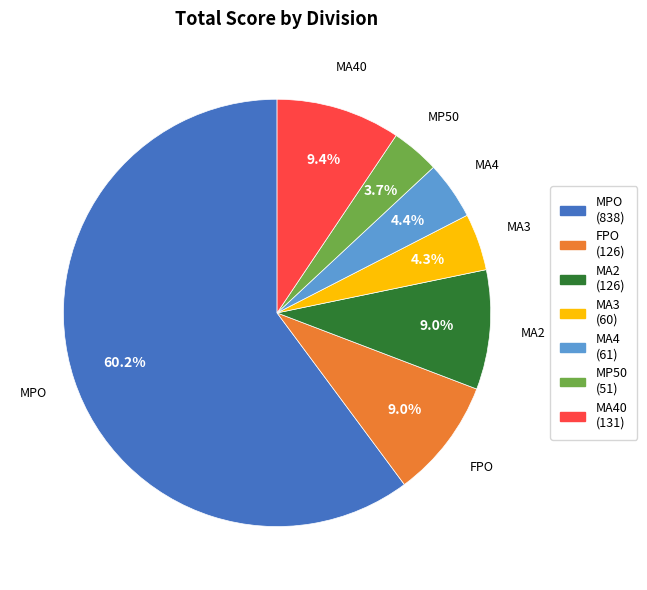

Count the number of slices in the pie.

7